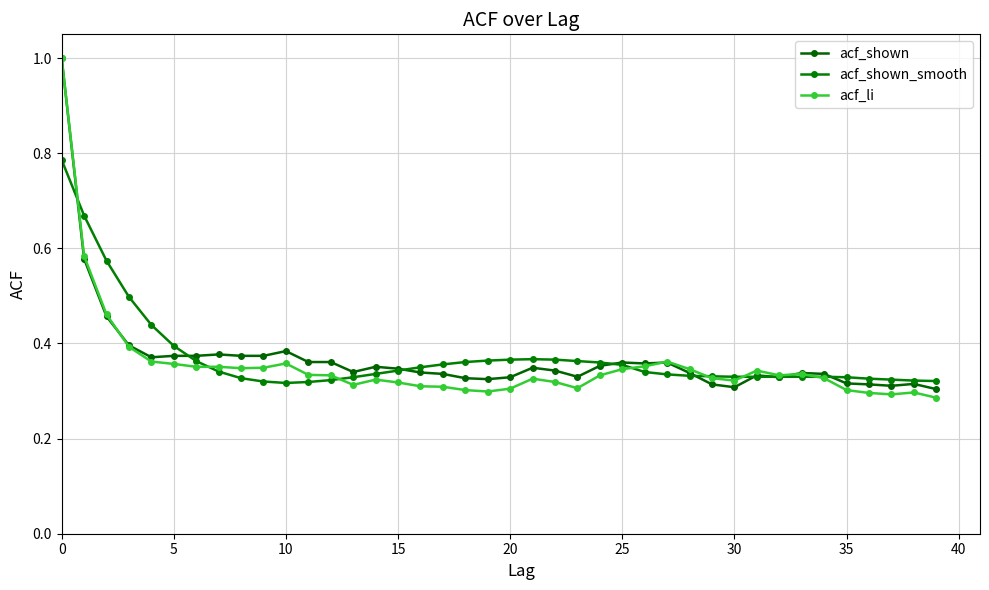

Reading left to right, list all the values displayed in this chart.

acf_shown: 1.0	0.6	0.5	0.4	0.4	0.4	0.4	0.4	0.4	0.4	0.4	0.4	0.4	0.3	0.4	0.3	0.3	0.3	0.3	0.3	0.3	0.3	0.3	0.3	0.4	0.4	0.4	0.4	0.3	0.3	0.3	0.3	0.3	0.3	0.3	0.3	0.3	0.3	0.3	0.3
acf_shown_smooth: 0.8	0.7	0.6	0.5	0.4	0.4	0.4	0.3	0.3	0.3	0.3	0.3	0.3	0.3	0.3	0.3	0.3	0.4	0.4	0.4	0.4	0.4	0.4	0.4	0.4	0.4	0.3	0.3	0.3	0.3	0.3	0.3	0.3	0.3	0.3	0.3	0.3	0.3	0.3	0.3
acf_li: 1.0	0.6	0.5	0.4	0.4	0.4	0.4	0.4	0.3	0.3	0.4	0.3	0.3	0.3	0.3	0.3	0.3	0.3	0.3	0.3	0.3	0.3	0.3	0.3	0.3	0.3	0.4	0.4	0.3	0.3	0.3	0.3	0.3	0.3	0.3	0.3	0.3	0.3	0.3	0.3